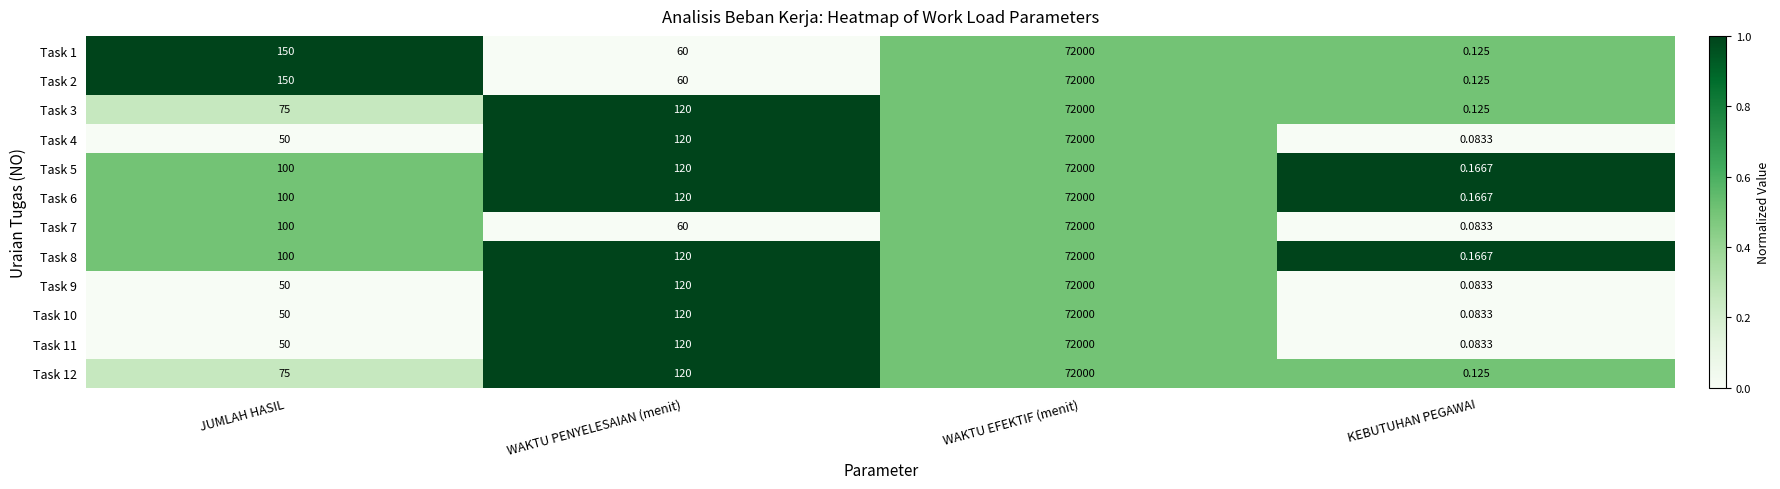

At how many categories does at least one series exceed 0?

4